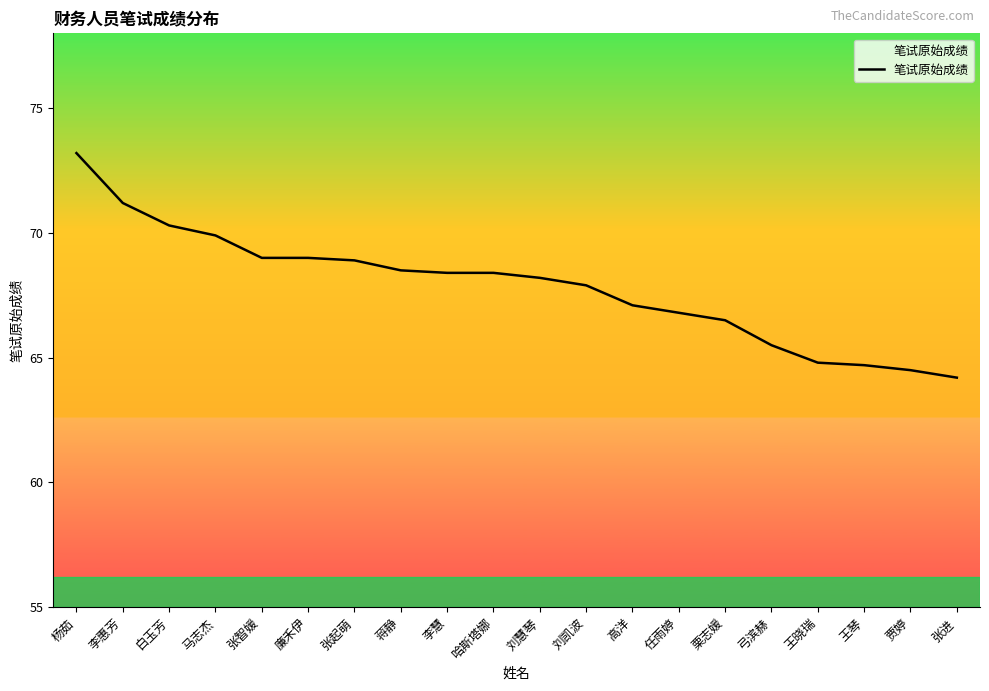

What is the difference between the second highest and minimum values?

7.0